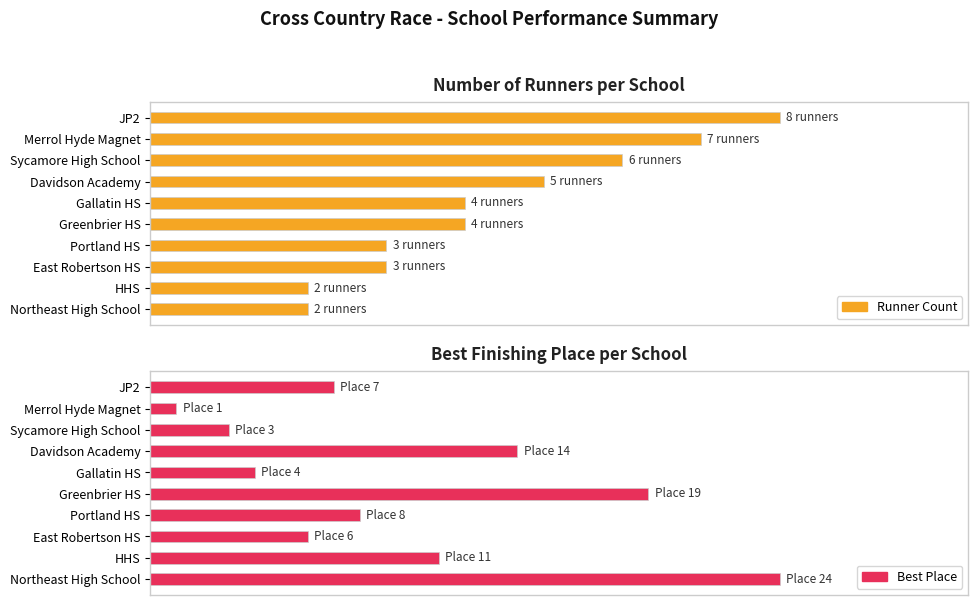

Rank the series at HHS from lowest to highest value.

Runner Count, Best Place